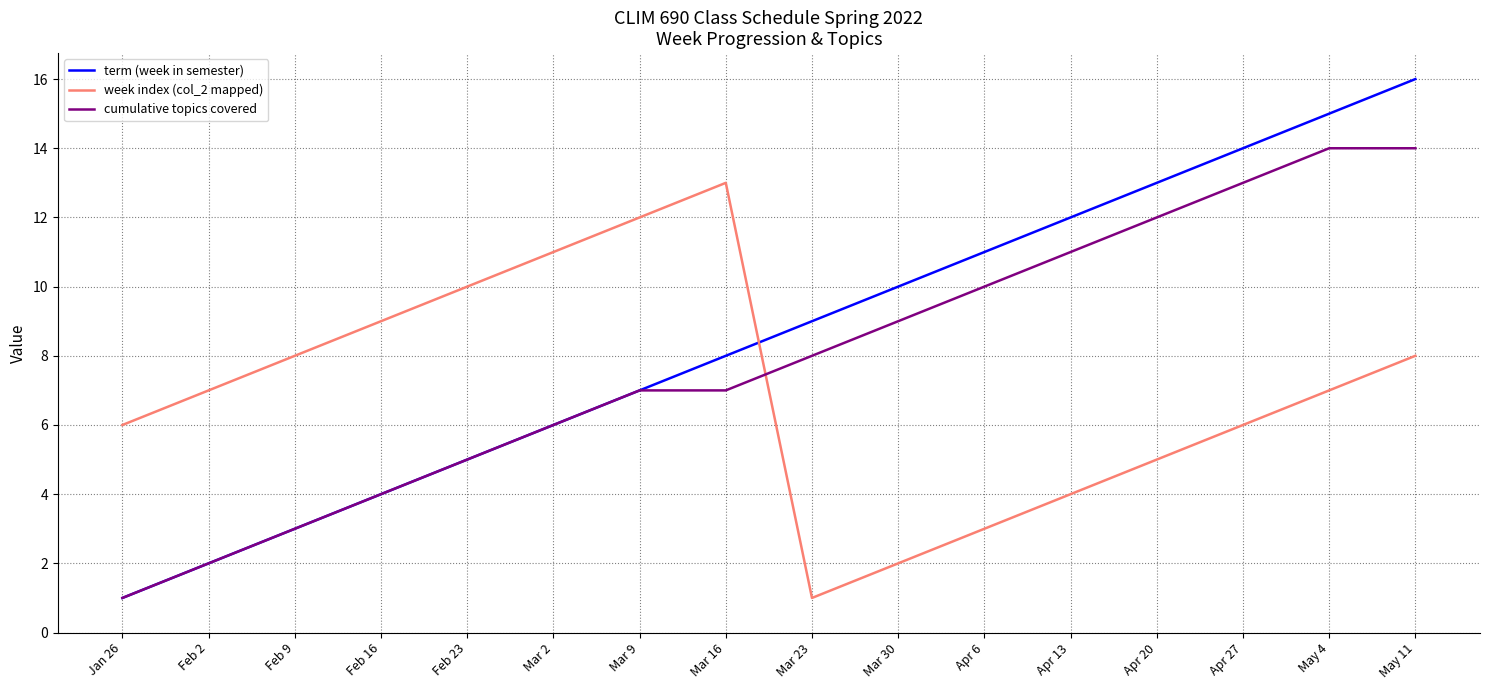

Where do week index (col_2 mapped) and term (week in semester) first cross each other?

Mar 16 and Mar 23